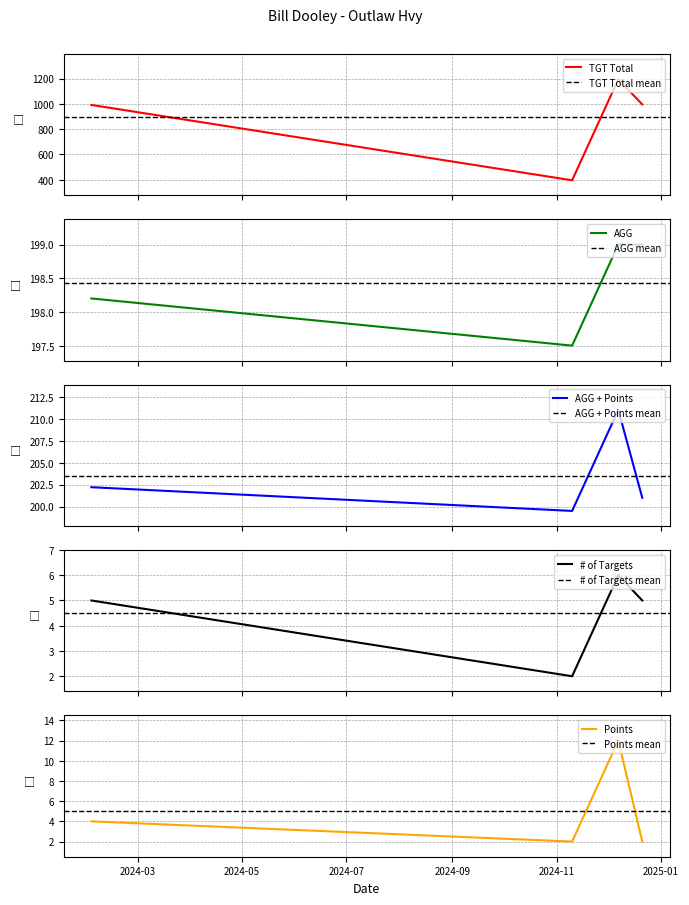

True or false: # of Targets has more than 0 interior local peaks.

True